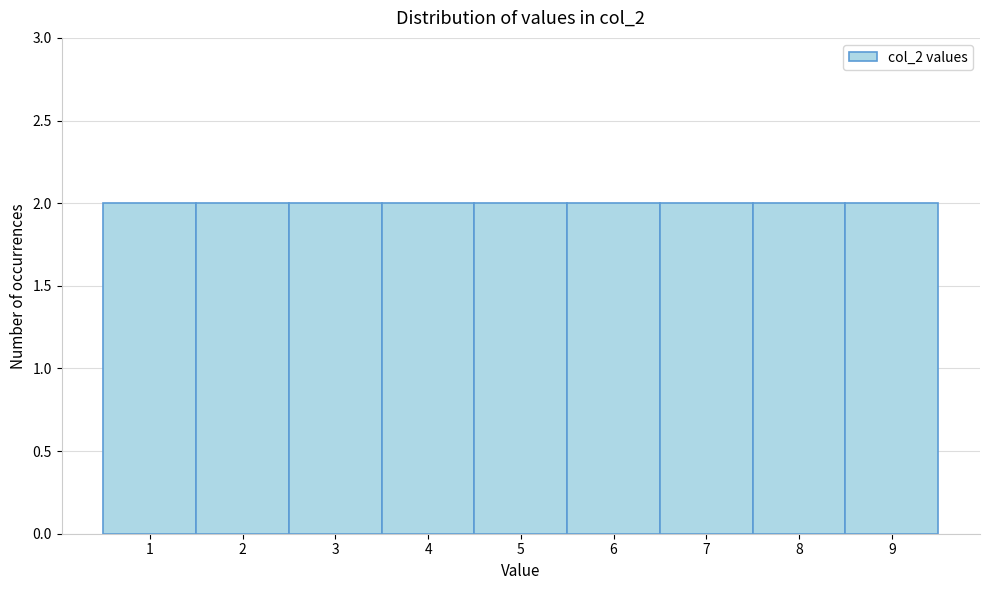

Reading left to right, list every bar in this chart as the range it spans on the x-axis followed by its height. The values are not printed on the chart, so give them approximately, as read against the axis.

0.5 to 1.5: 2
1.5 to 2.5: 2
2.5 to 3.5: 2
3.5 to 4.5: 2
4.5 to 5.5: 2
5.5 to 6.5: 2
6.5 to 7.5: 2
7.5 to 8.5: 2
8.5 to 9.5: 2